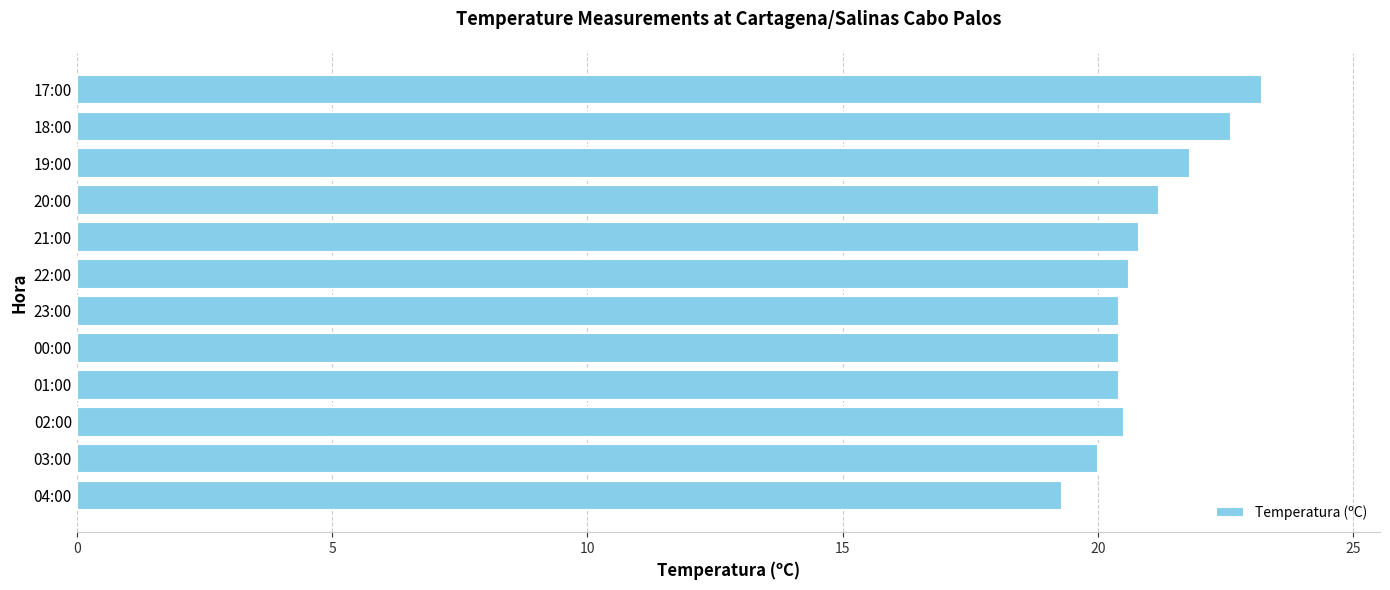

Is it true that the value at 22:00 is 10.5?

False